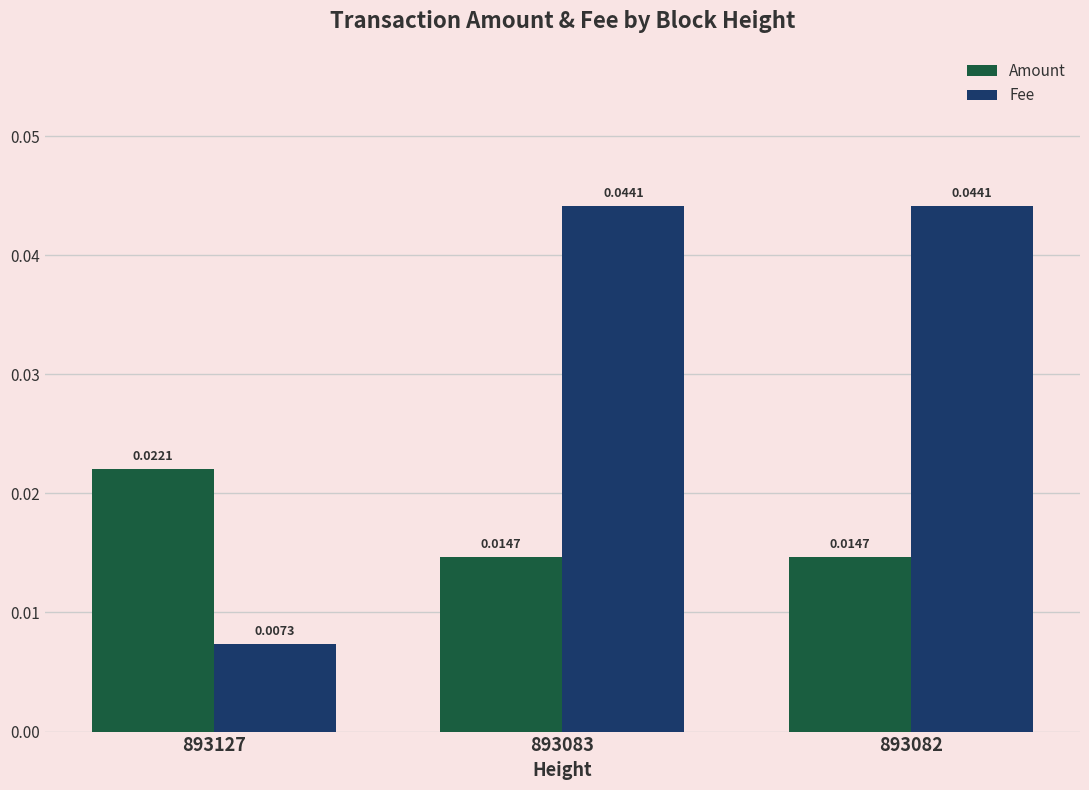

Which series has the widest spread of values?

Fee